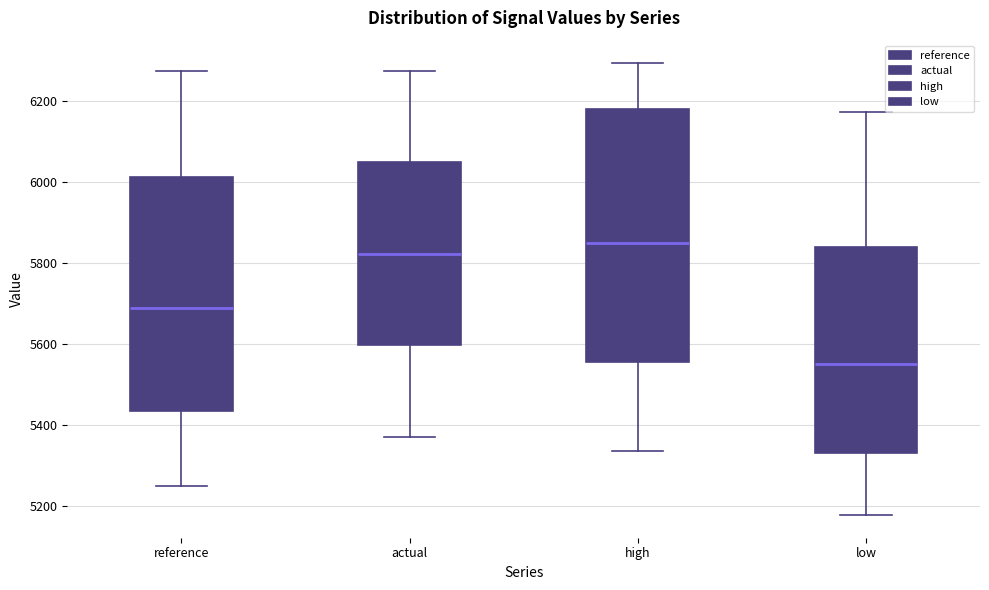

Reading left to right, transcribe this box plot: for each box, give where its median line is, the range the box spans, and where its two whiskers end, as read against the y-axis. The values are not printed on the chart, so give them approximately, as read against the axis.

reference: median 5680, box 5440 to 6020, whiskers 5240 to 6280
actual: median 5820, box 5600 to 6040, whiskers 5380 to 6280
high: median 5840, box 5560 to 6180, whiskers 5340 to 6300
low: median 5540, box 5340 to 5840, whiskers 5180 to 6180